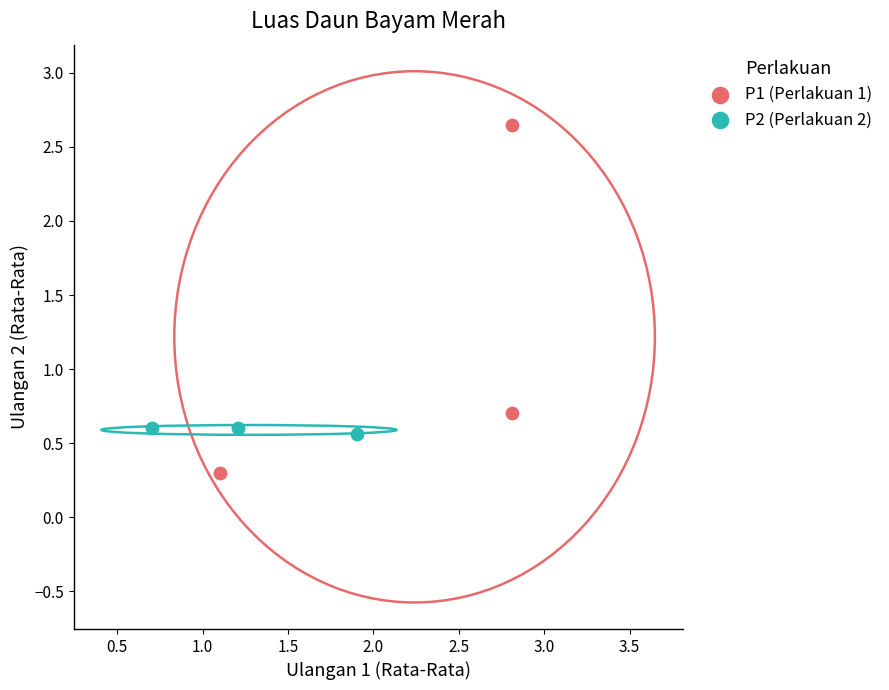

Which series has the widest spread of Y values?

P1 (Perlakuan 1)